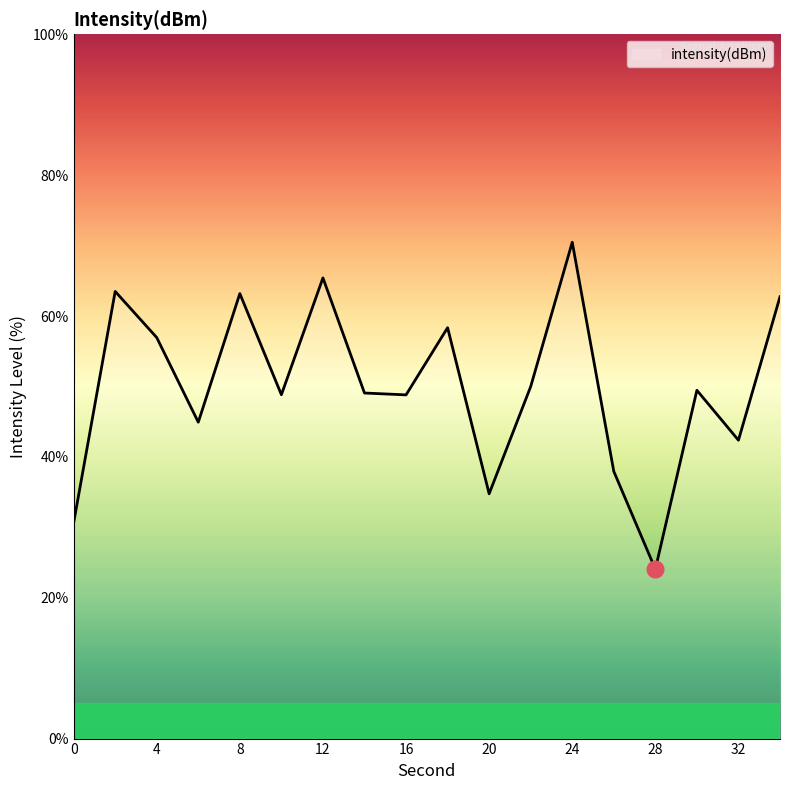

What is the average value?

50.1